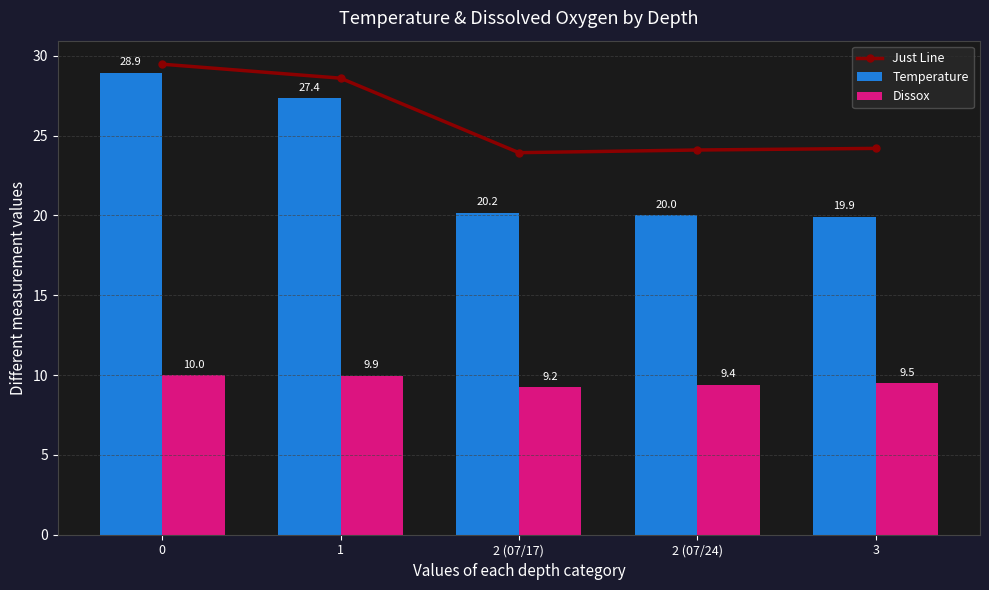

Is it true that Temperature equals 6.3 at 2 (07/24)?

False